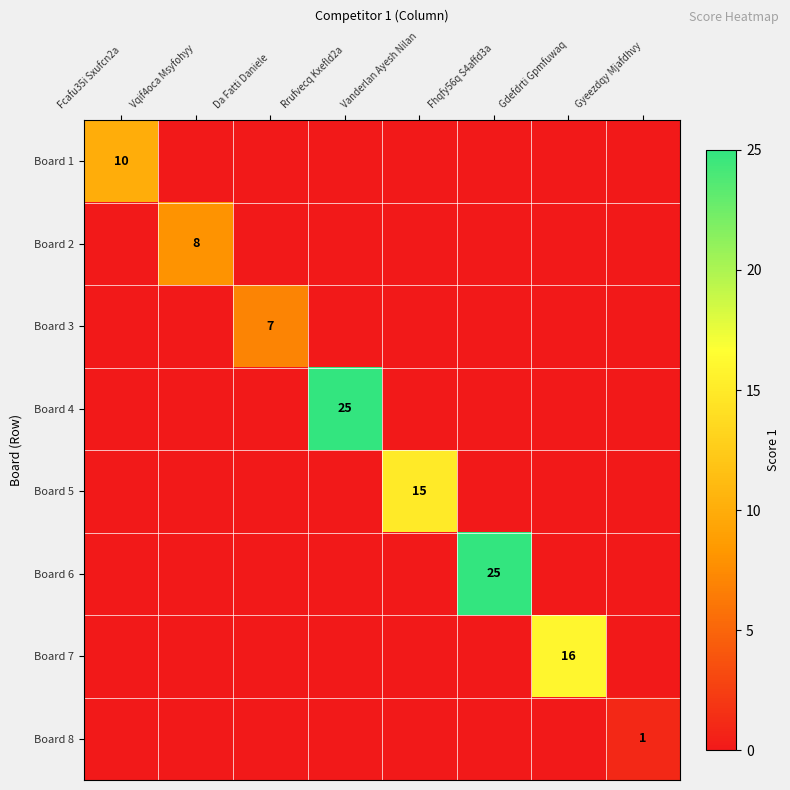

The Board 1 series shows 10 at Fcafu35i Sxufcn2a. True or false?

True